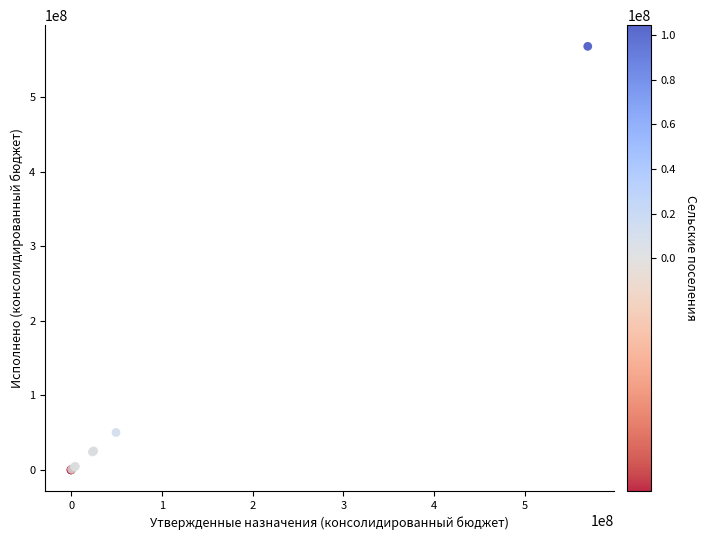

What Y value in the scatter plot is closest to 284110695?

50100665.4